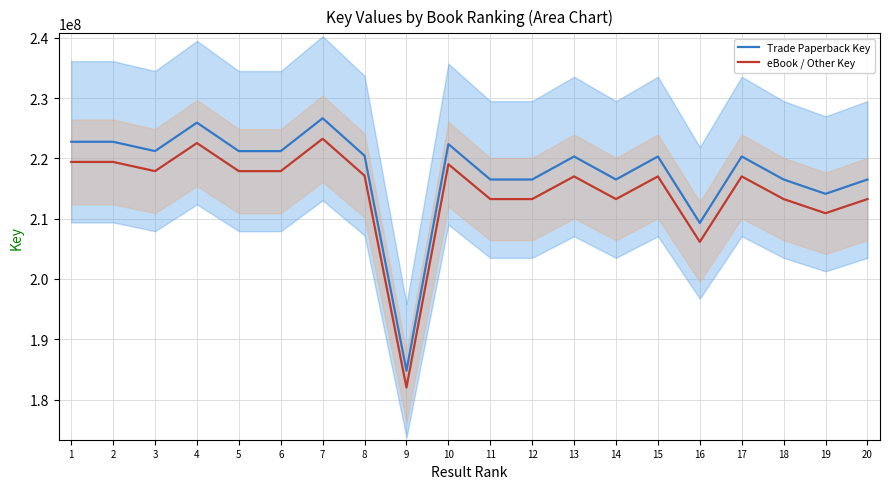

True or false: Trade Paperback Key has more than 0 interior local peaks.

True